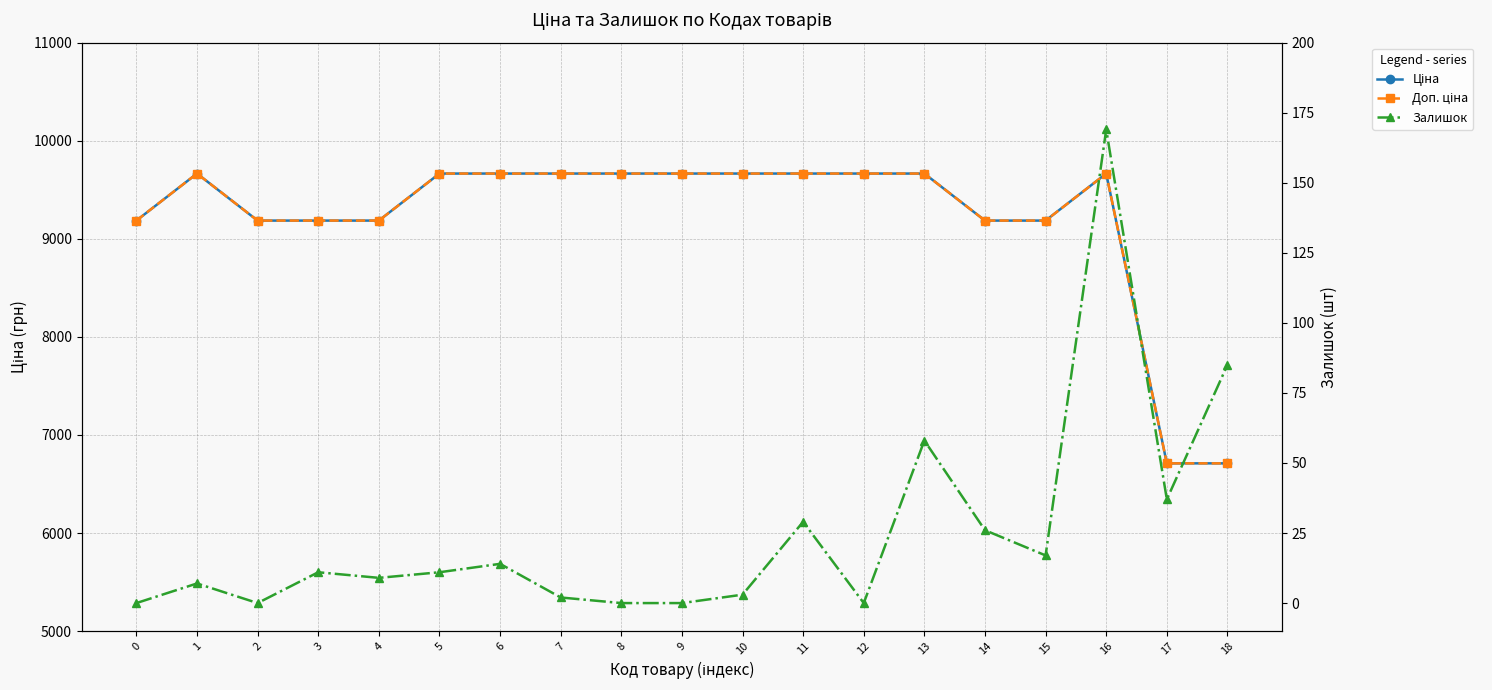

What is the value of the Доп. ціна point at the 3rd from the left?

9185.1